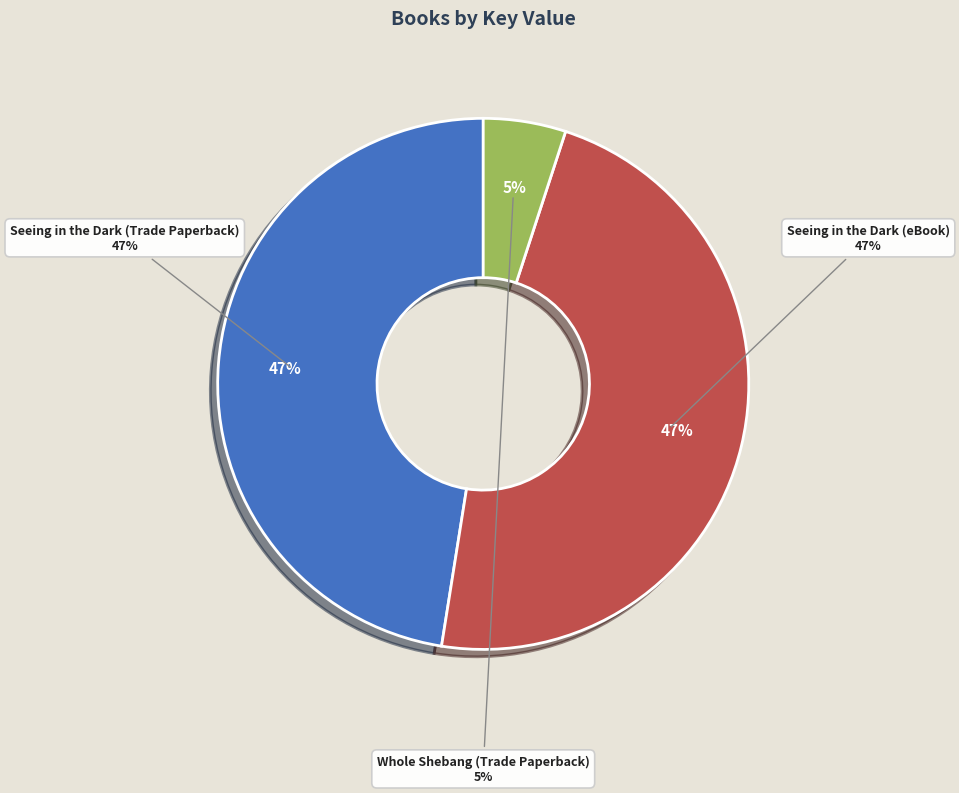

Count the number of slices in the pie.

3